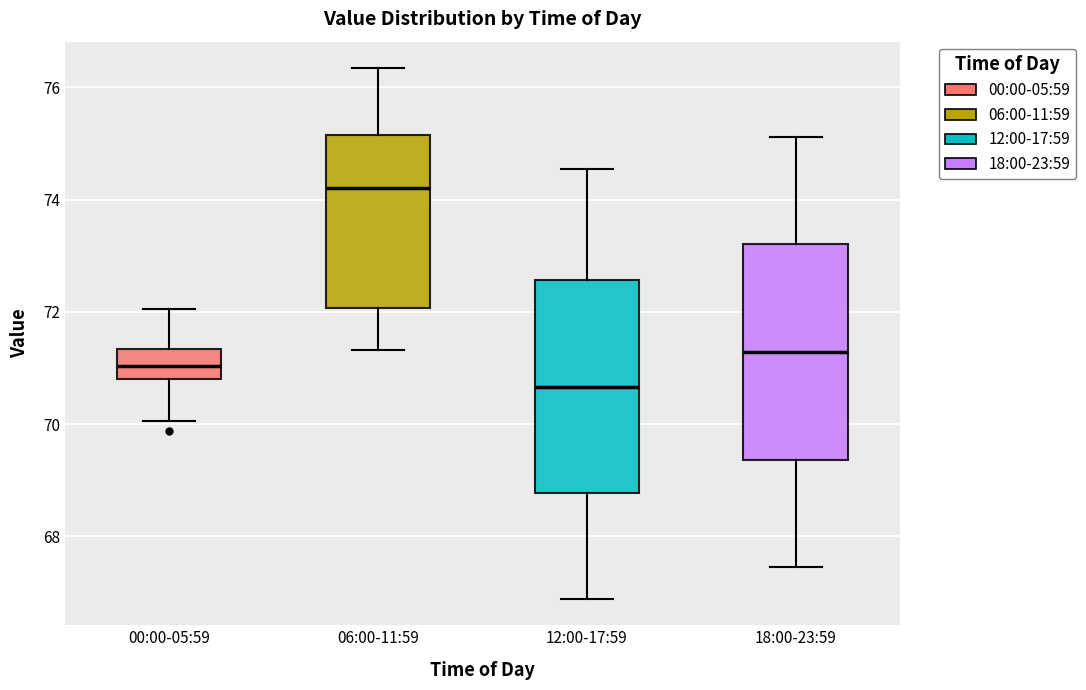

Reading left to right, read every box against the y-axis: the position of its median line, the range the box covers, and the ends of its whiskers. The values are not printed on the chart, so give them approximately, as read against the axis.

00:00-05:59: median 71.0, box 70.8 to 71.4, whiskers 70.0 to 72.0
06:00-11:59: median 74.2, box 72.0 to 75.2, whiskers 71.4 to 76.4
12:00-17:59: median 70.6, box 68.8 to 72.6, whiskers 66.8 to 74.6
18:00-23:59: median 71.2, box 69.4 to 73.2, whiskers 67.4 to 75.2